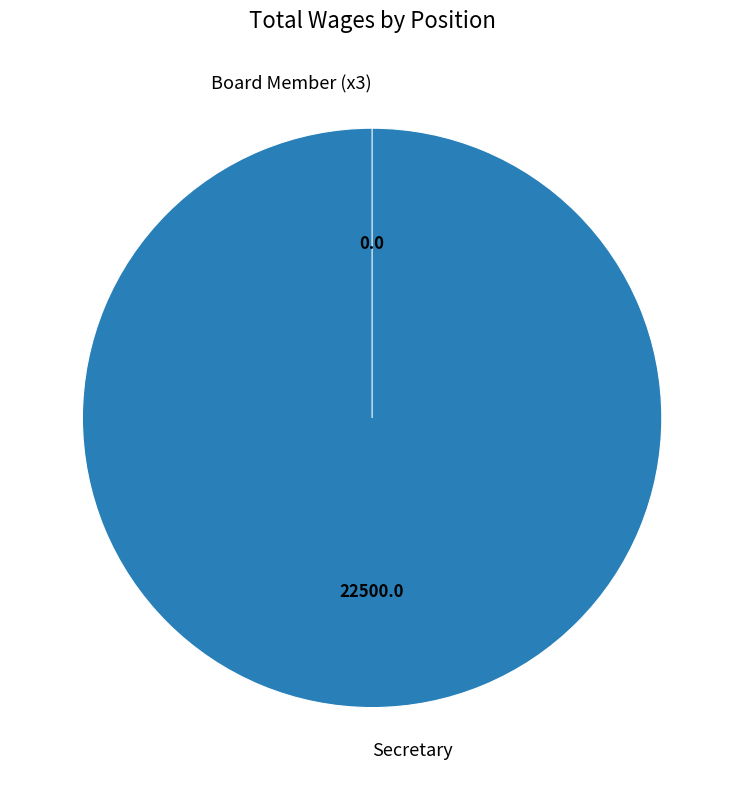

Which slice is the smallest?

Board Member